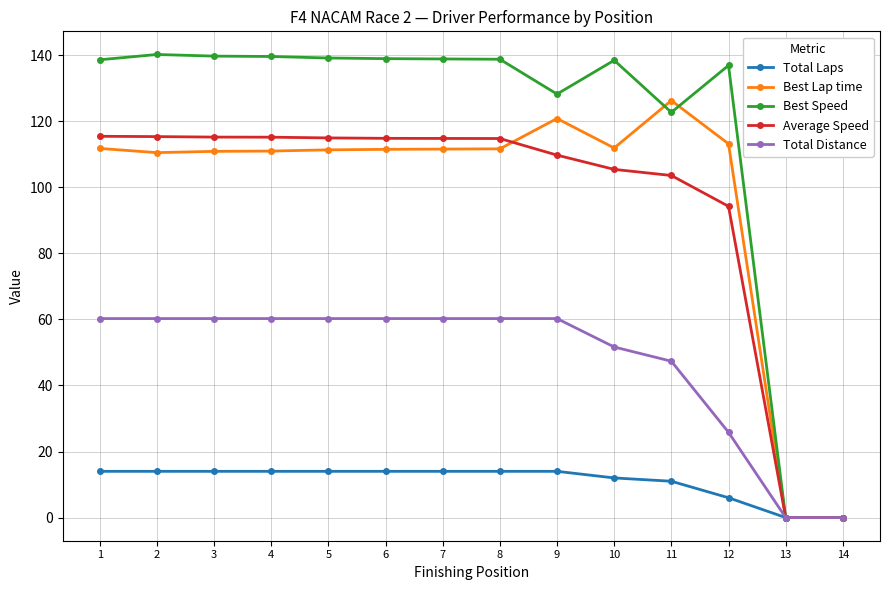

Is the value of Total Laps at 10 greater than the value of Best Lap time at 13?

Yes